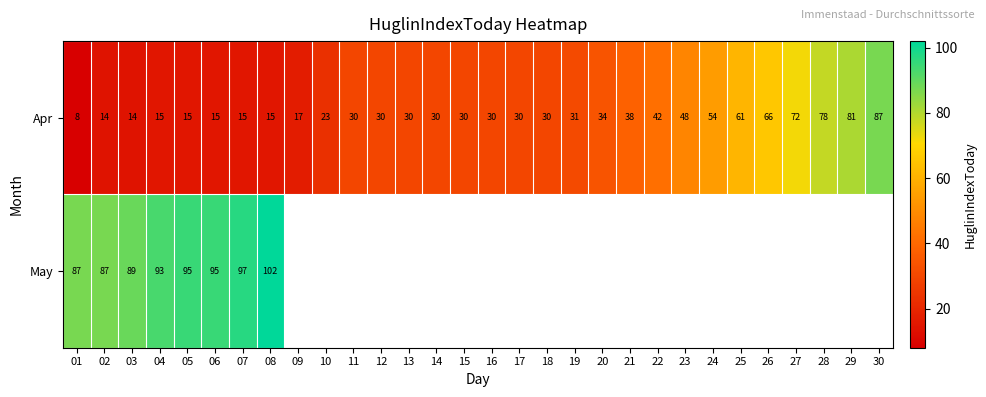

Is the value of May at 03 greater than the value of Apr at 19?

Yes